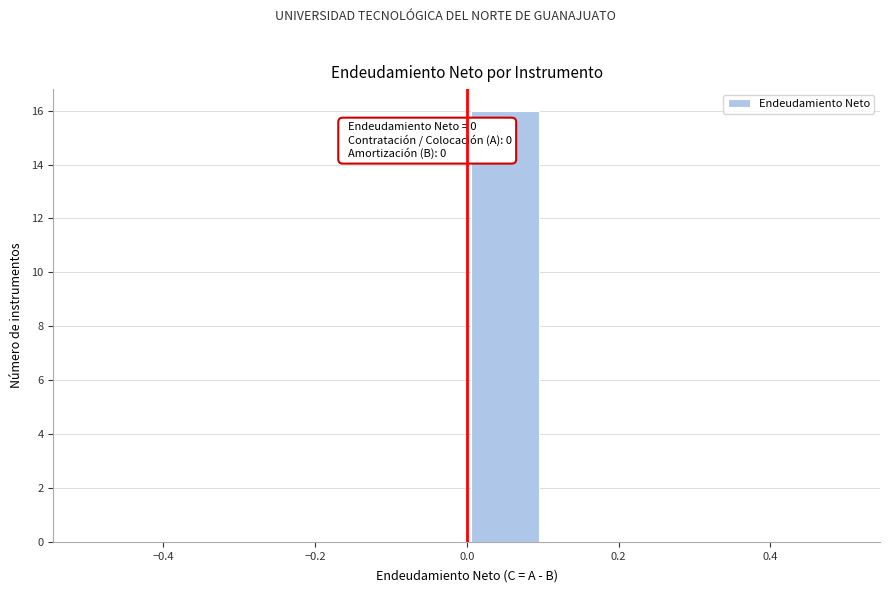

Over which range of the x-axis is the bar tallest?

0.0 to 0.1